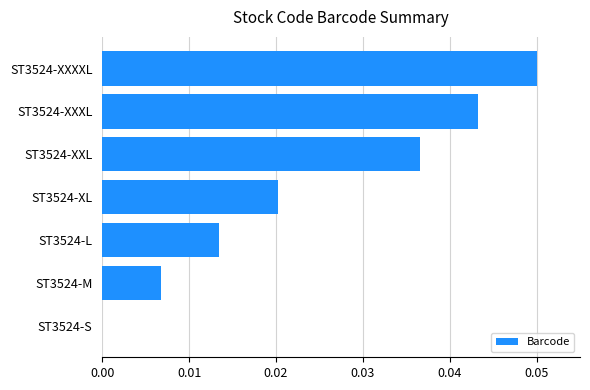

Which has a higher value, ST3524-M or ST3524-S?

ST3524-M